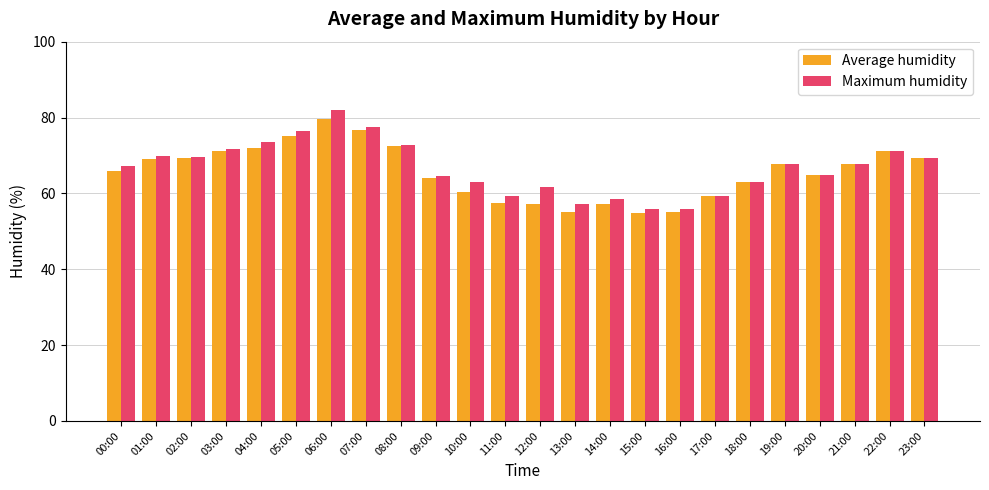

Which category has the highest value in the Average humidity series?

06:00